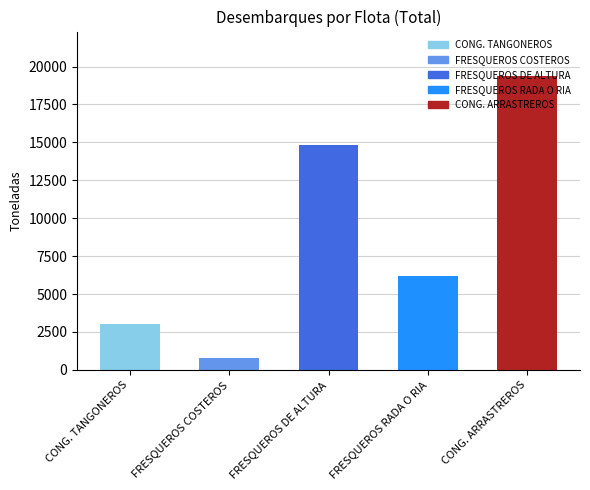

Are the bars horizontal?

No